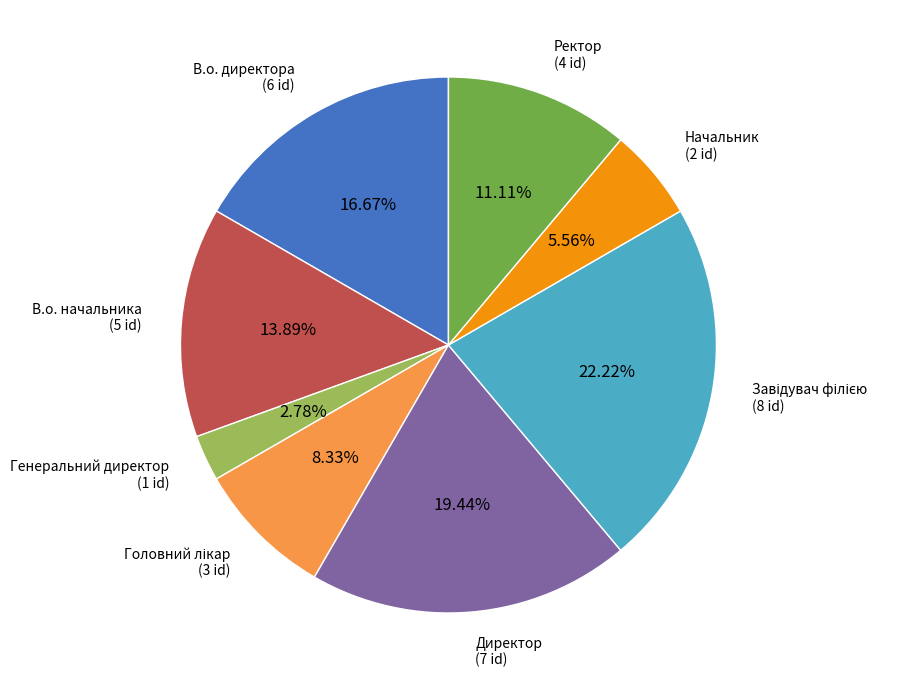

To the nearest percent, what is the average slice percentage?

12%